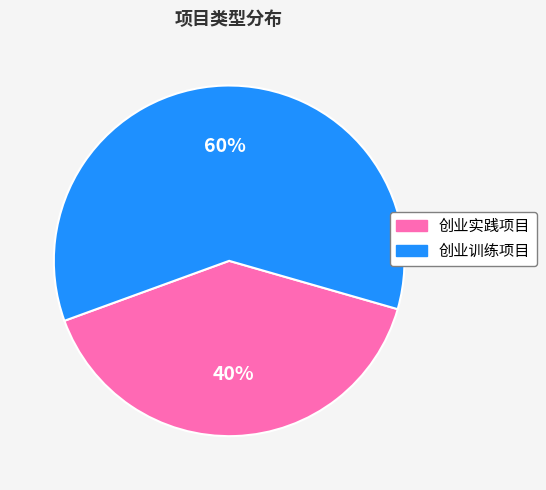

Is it true that 创业训练项目 is 47% of the pie?

False